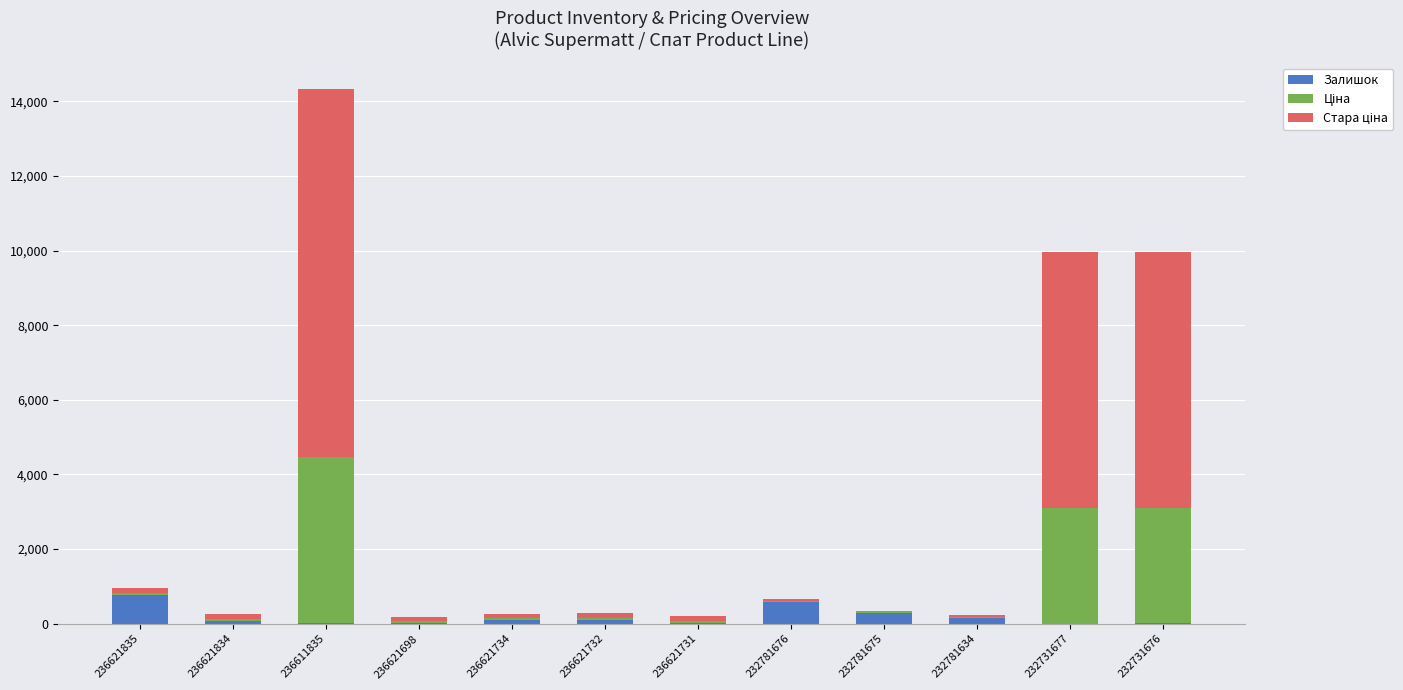

What is the highest value of the Залишок series?

769.0